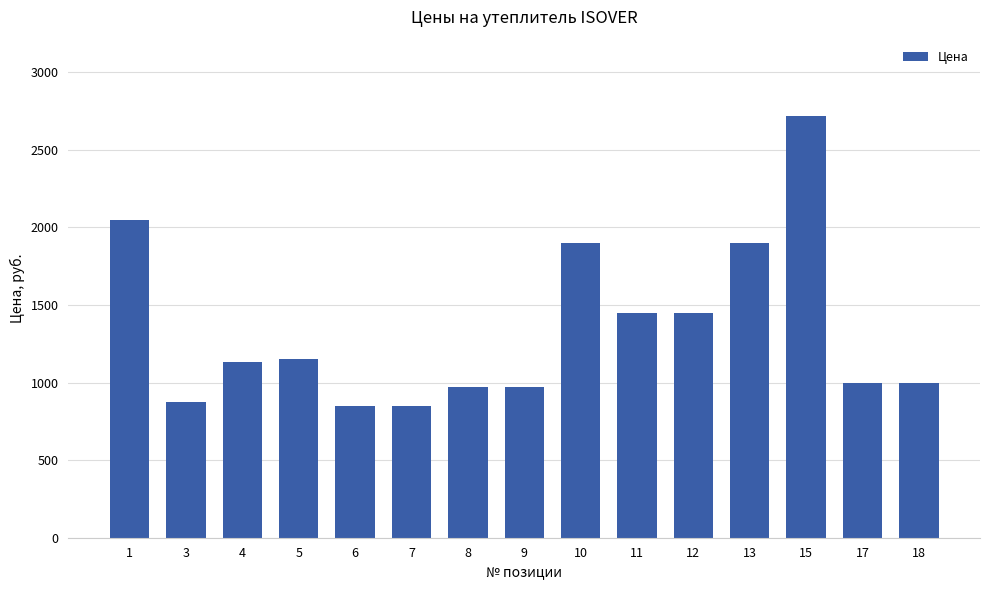

What is the difference between the second highest and minimum values?

1200